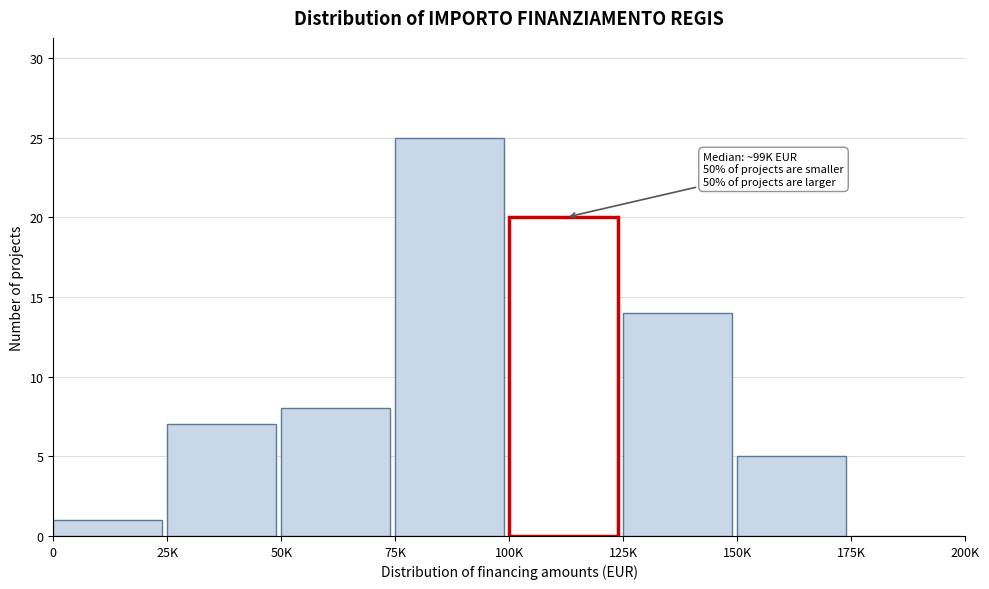

Reading left to right, what are all the values shown in this chart?

0=1	25K=7	50K=8	75K=25	100K=20	125K=14	150K=5	175K=0